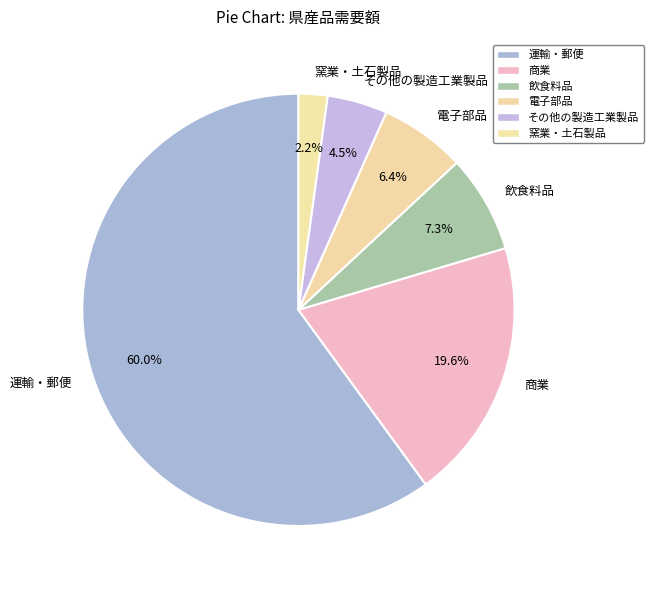

Approximately how many times larger is the value at その他の製造工業製品 compared to 電子部品?

0.7